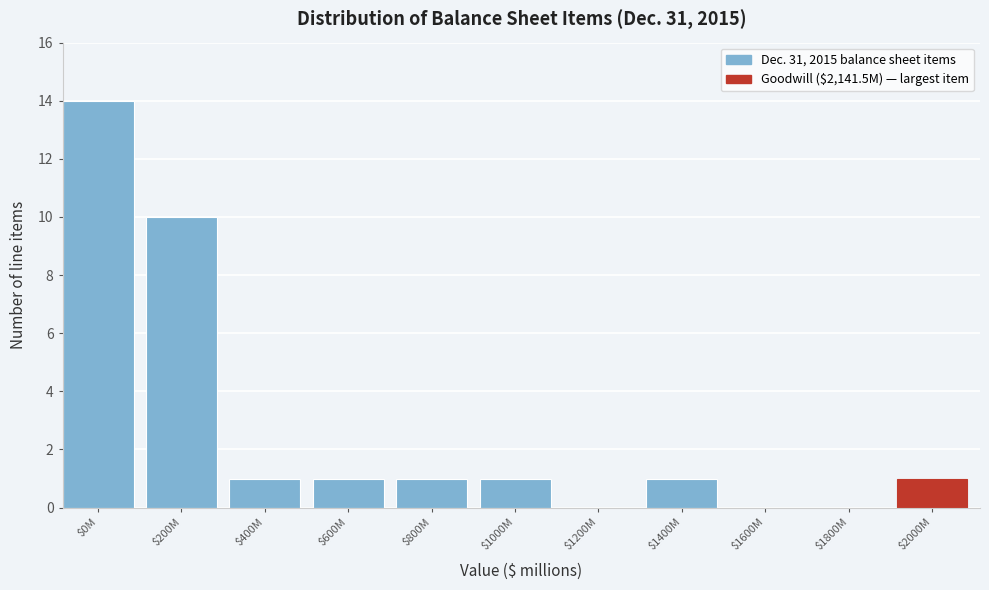

Is it true that the value at $600M is 2?

False